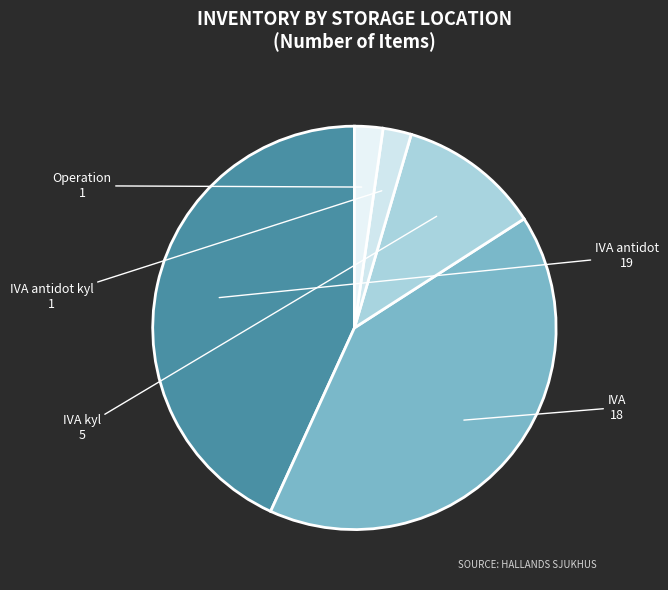

Do IVA antidot kyl and IVA together represent more than half of the pie?

No